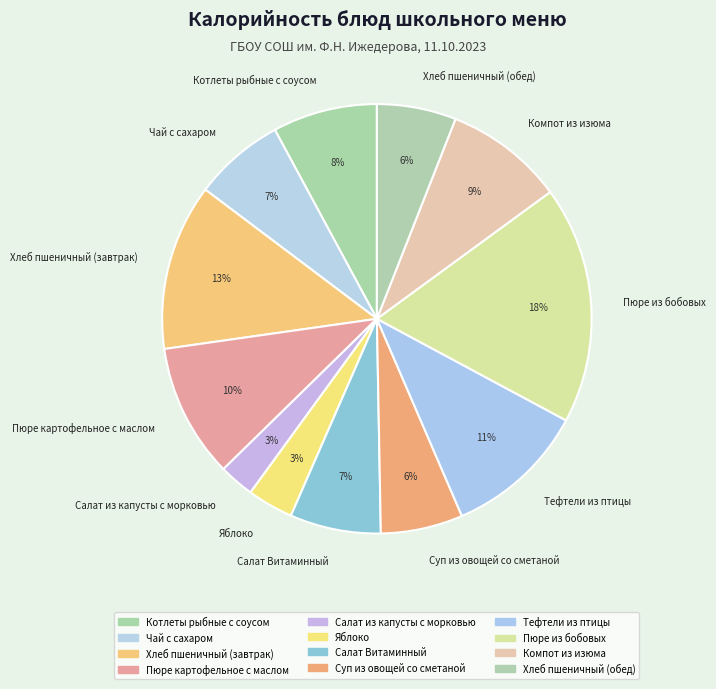

Which category has the biggest portion of the pie?

Пюре из бобовых